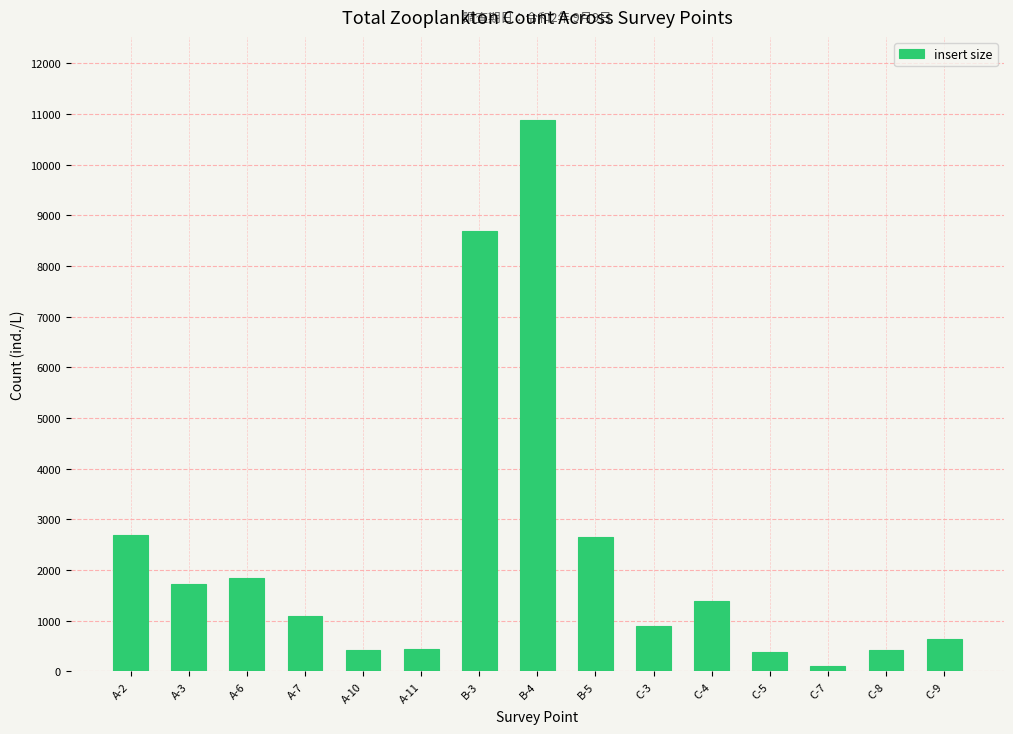

How many bars are there in total?

15